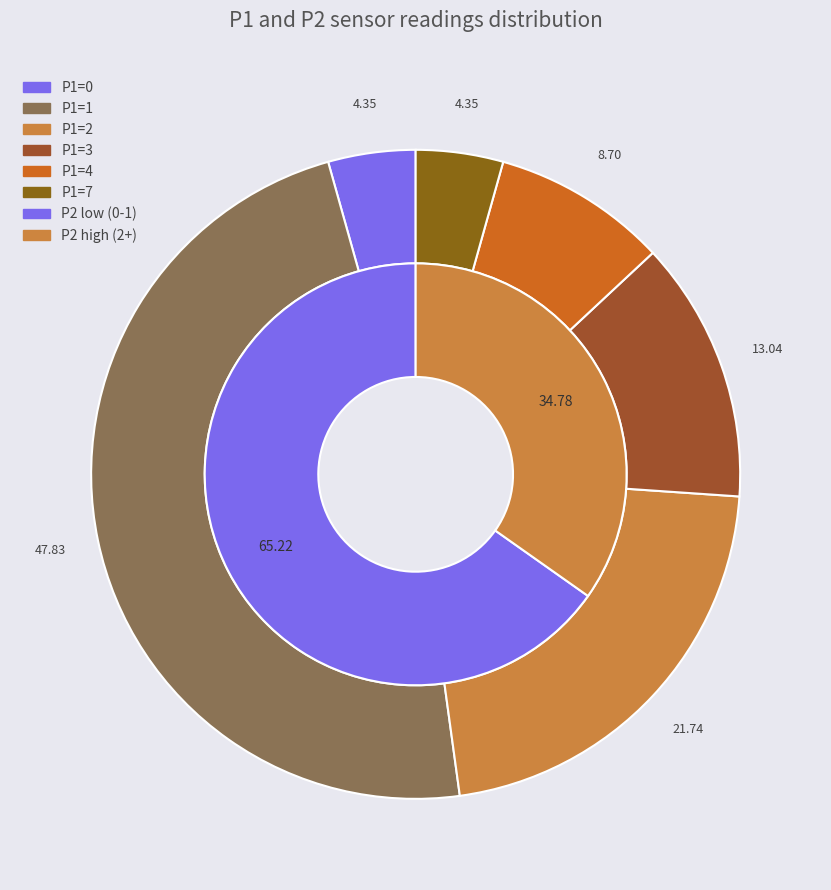

Between P1=4 and P1=3, which is larger?

P1=3